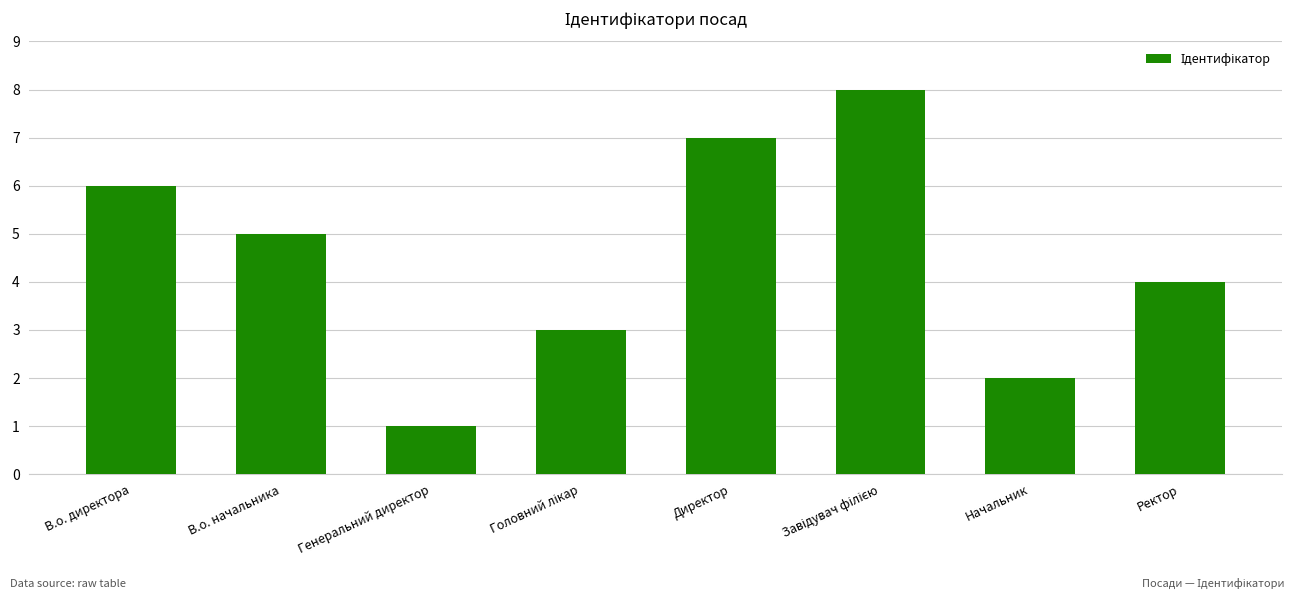

What is the minimum value shown in the chart?

1